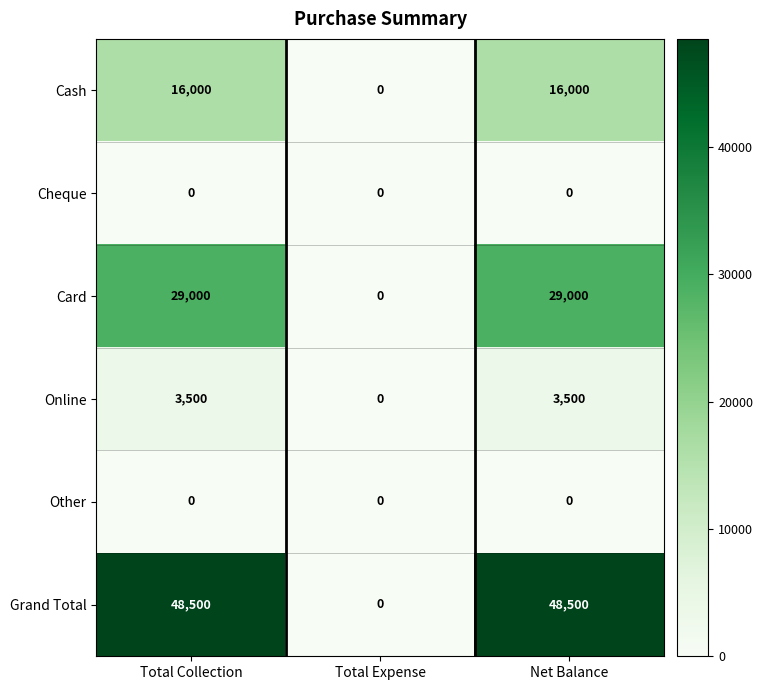

Which series has the largest range (max minus min)?

Grand Total